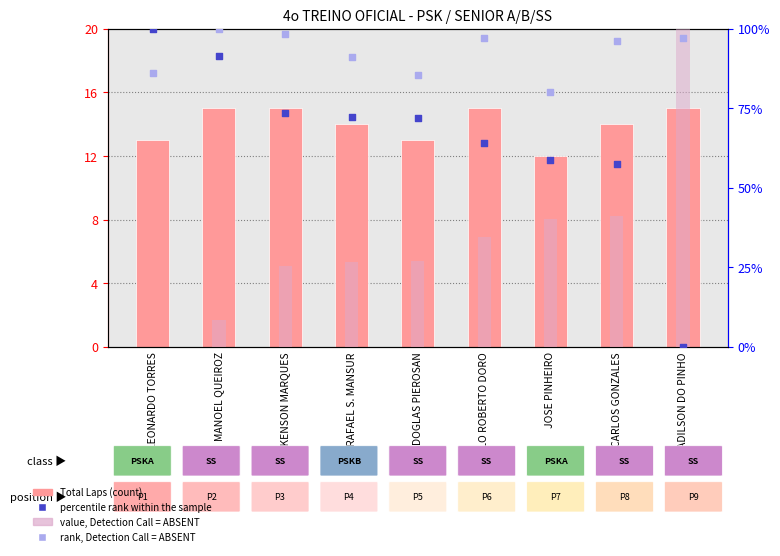

What are all the series names shown in the legend?

Total Laps (count), value, Detection Call = ABSENT, percentile rank within the sample, rank, Detection Call = ABSENT